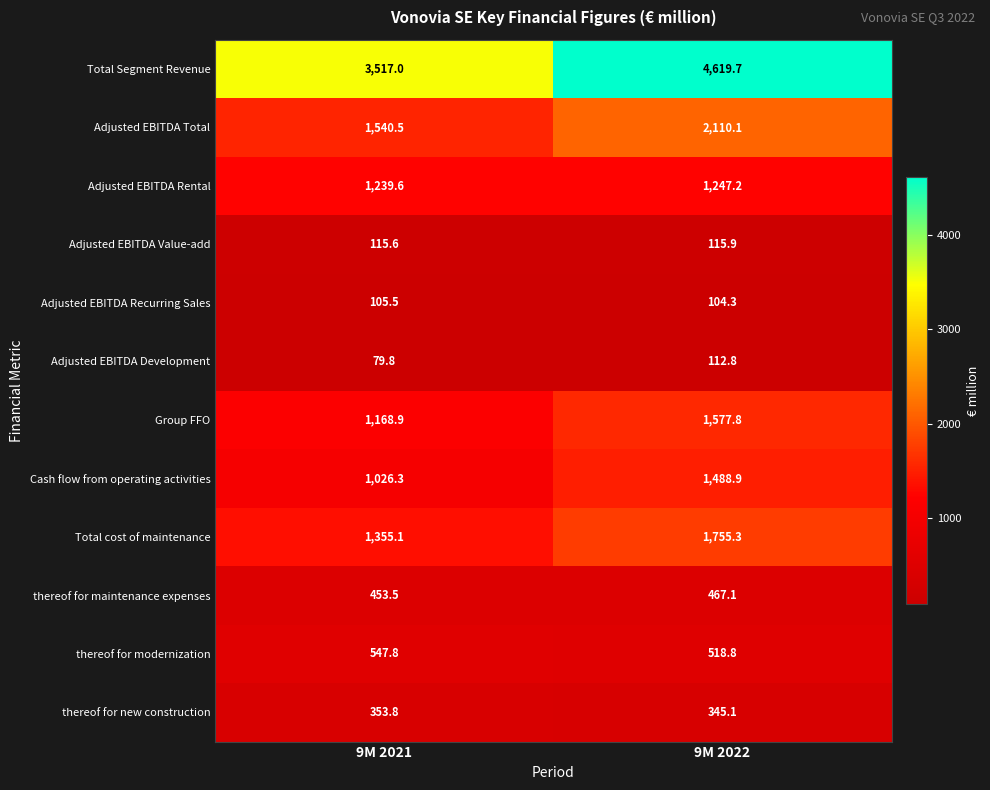

What is the sum of all Adjusted EBITDA Value-add values?

231.5